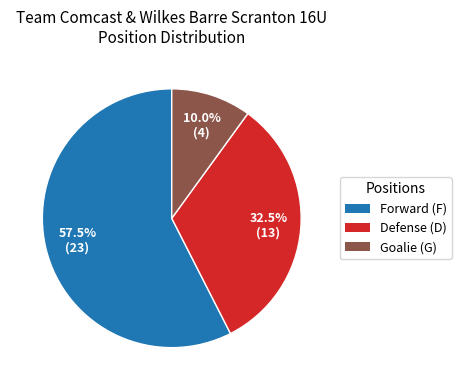

Is there any slice that represents more than half of the pie?

Yes